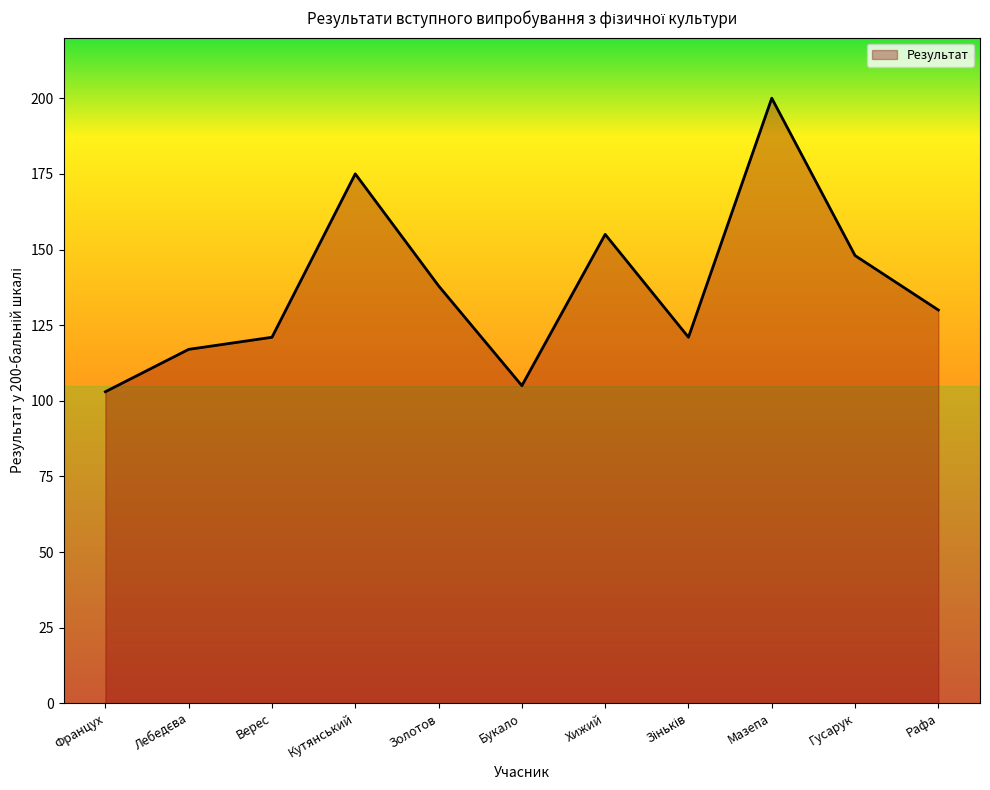

At which category does the data reach its first local peak?

Кутянський